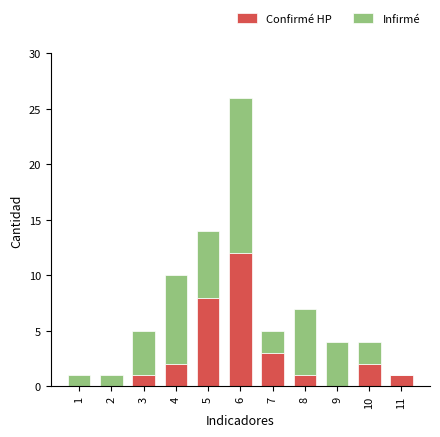

At which category is the sum across all series the highest?

6